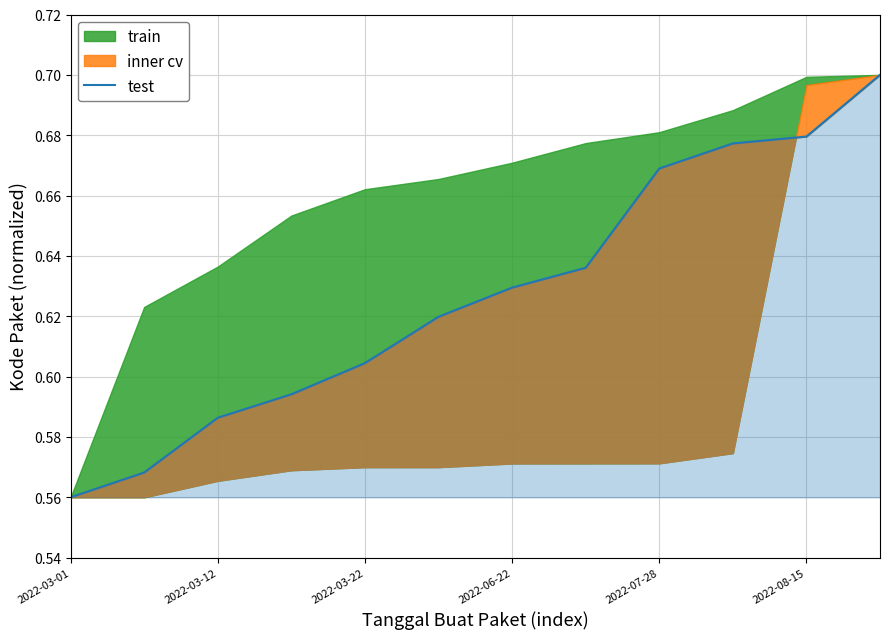

Is it true that the value at 2022-08-15 is 1.1?

False